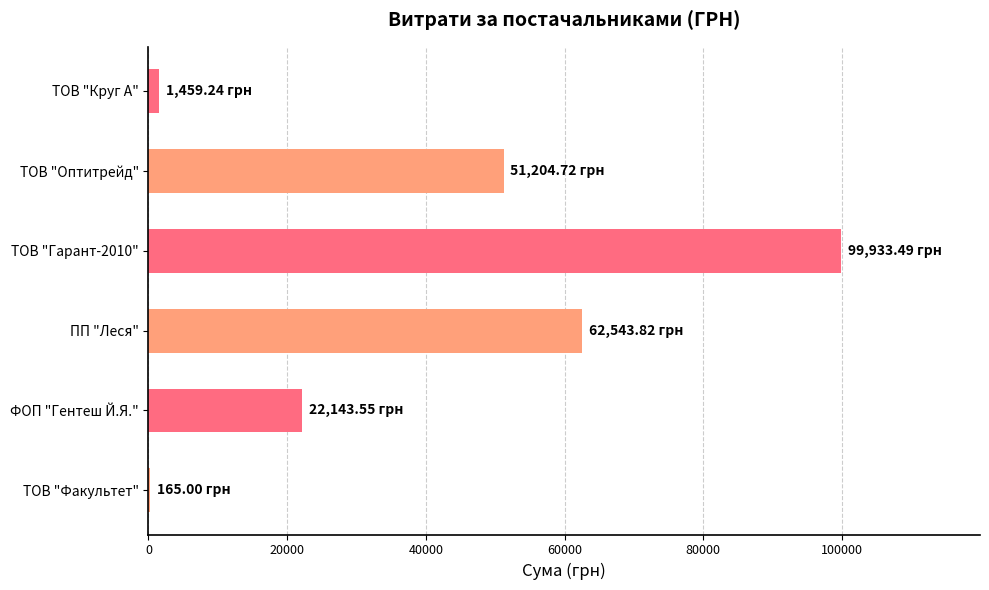

Between ТОВ "Круг А" and ФОП "Гентеш Й.Я.", which is larger?

ФОП "Гентеш Й.Я."